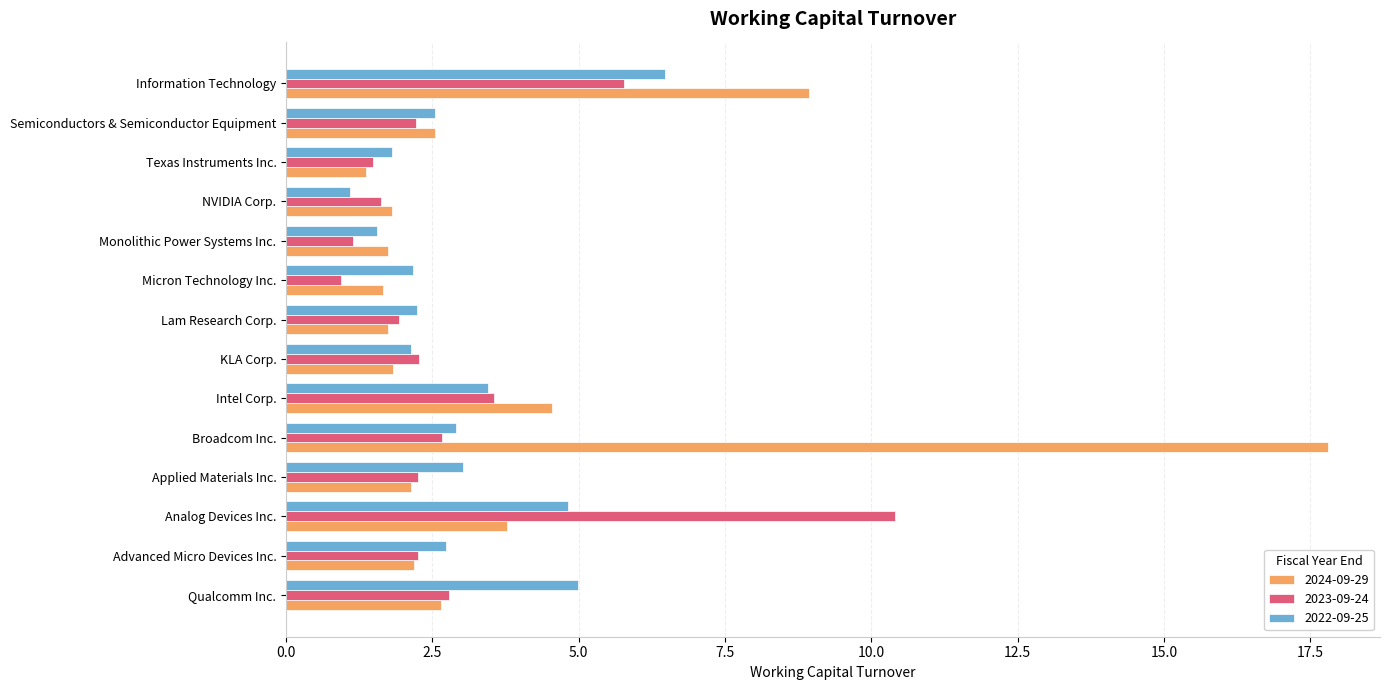

What is the total value across all series at Micron Technology Inc.?

4.8